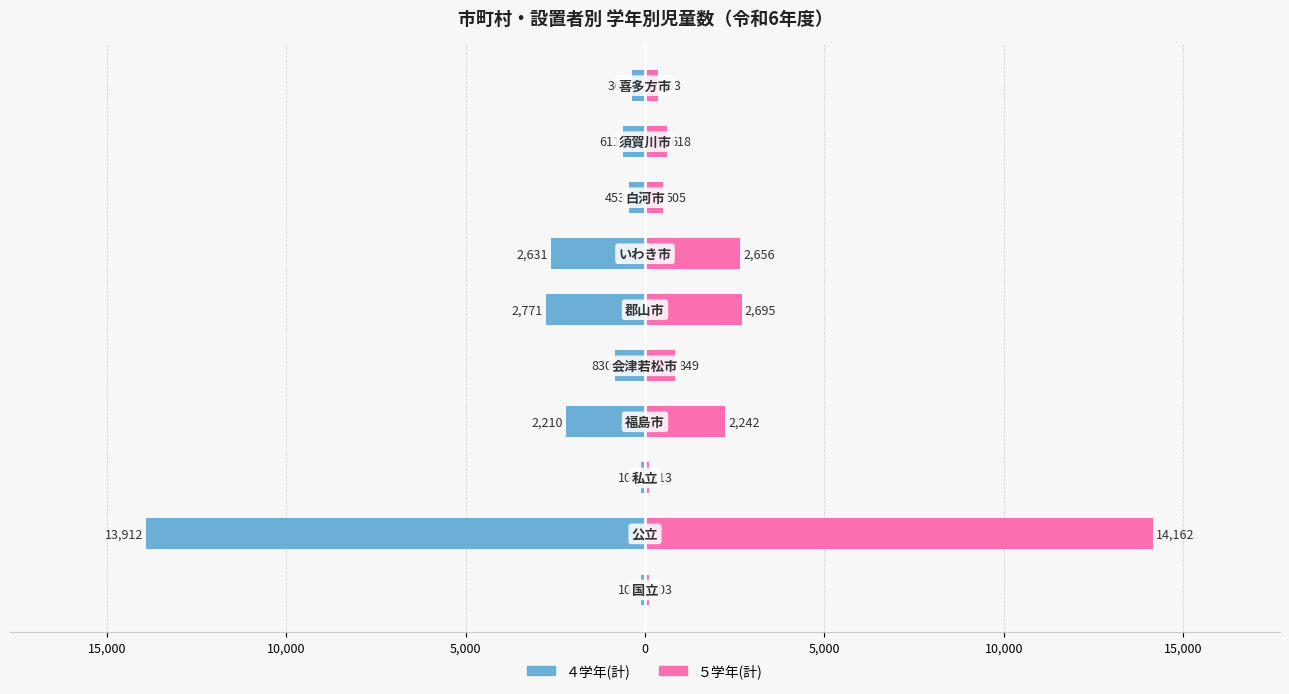

Reading left to right, what are all the values shown in this chart?

４学年(計): -103	-13912	-100	-2210	-830	-2771	-2631	-453	-611	-367
５学年(計): 103	14162	113	2242	849	2695	2656	505	618	353